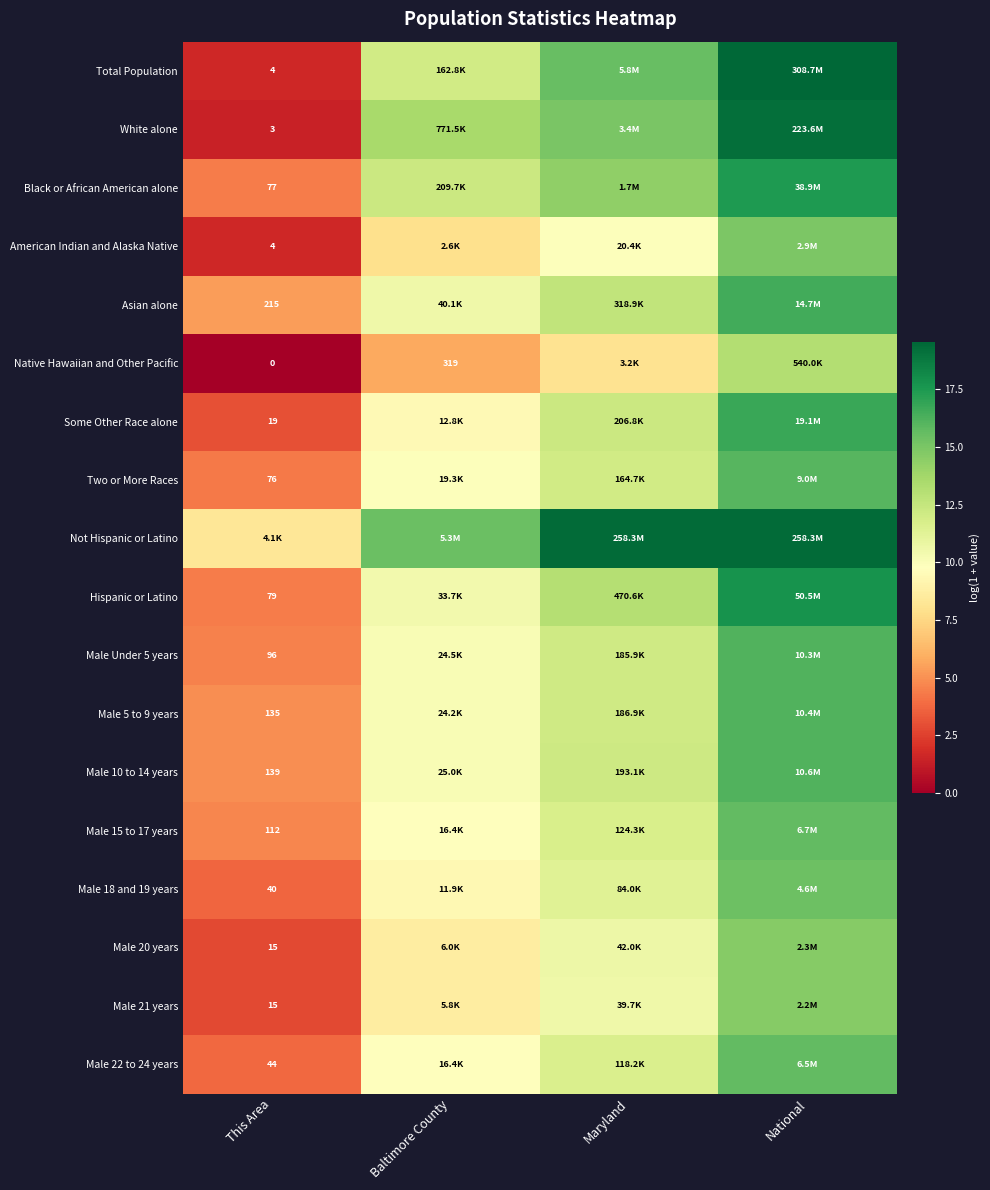

Which series has the largest total across all categories?

Not Hispanic or Latino